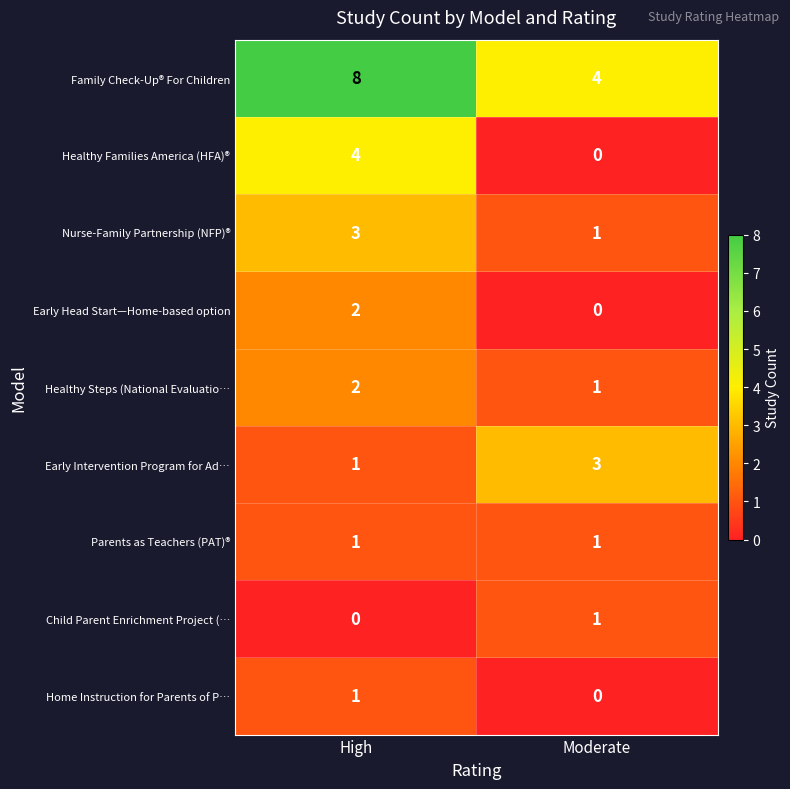

What is the maximum value shown in the chart?

8